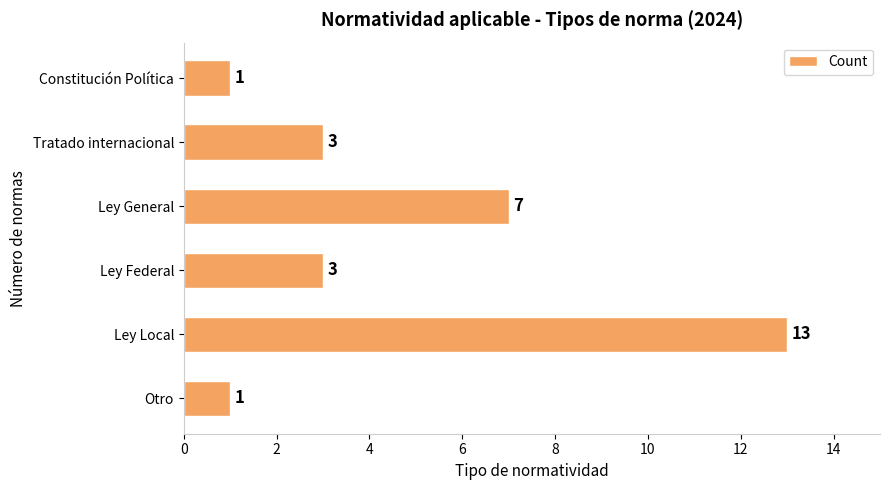

Count the values in the range 1 to 7.

5